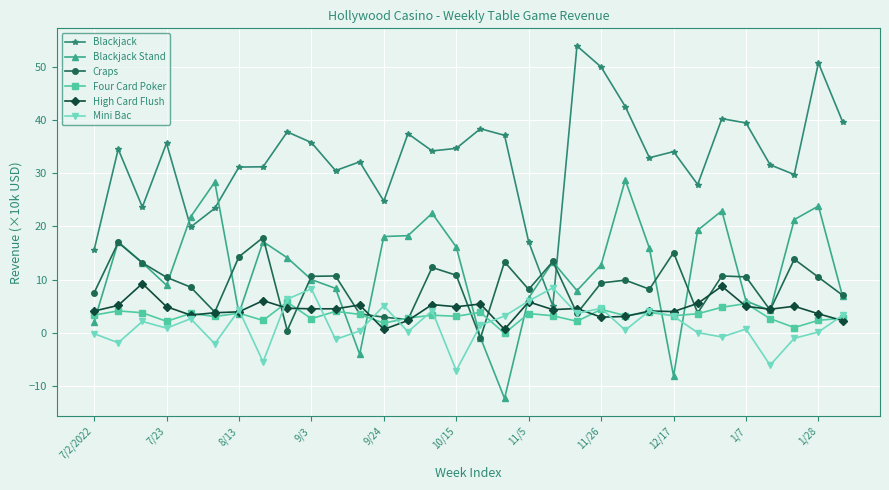

How many series are shown in this chart?

6